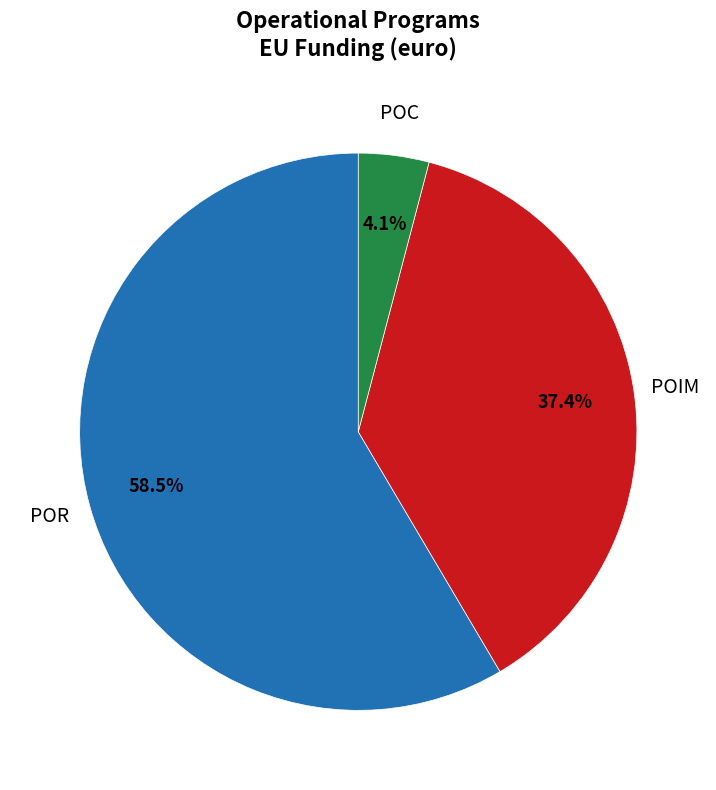

To the nearest percent, what is the difference between the largest and smallest slice percentages?

54%